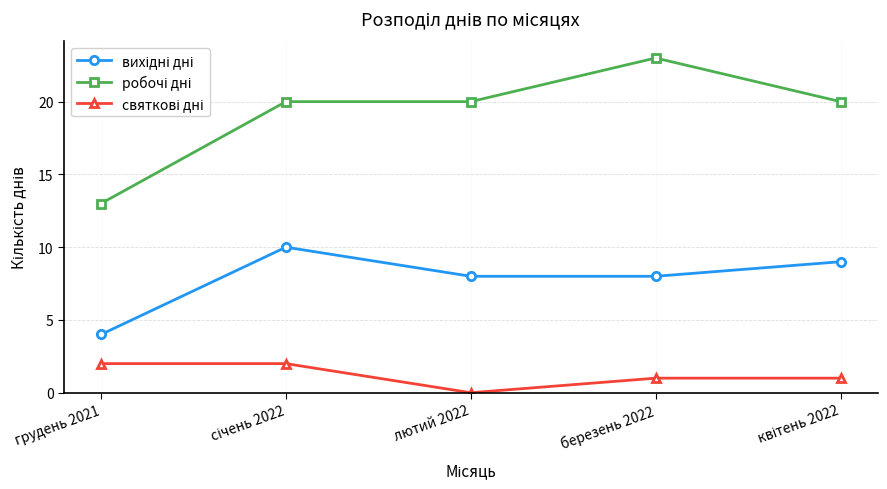

Which category has the highest value across all series?

березень 2022